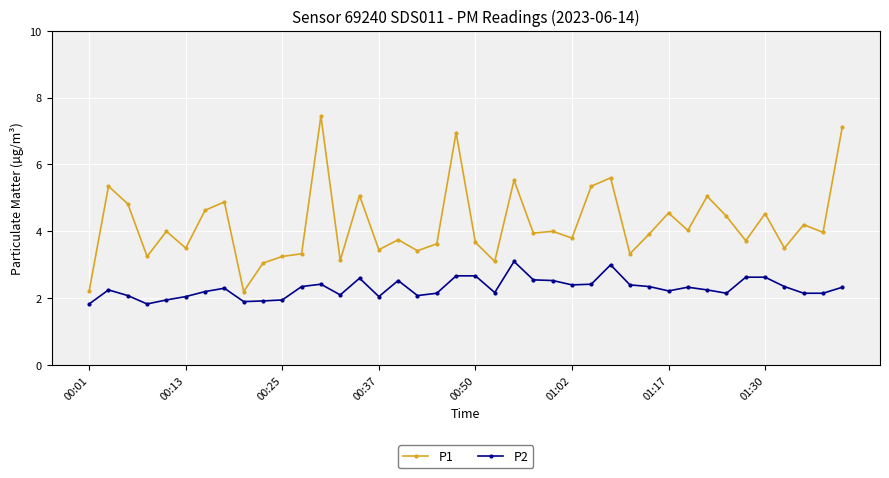

Which series has the largest total across all categories?

P1